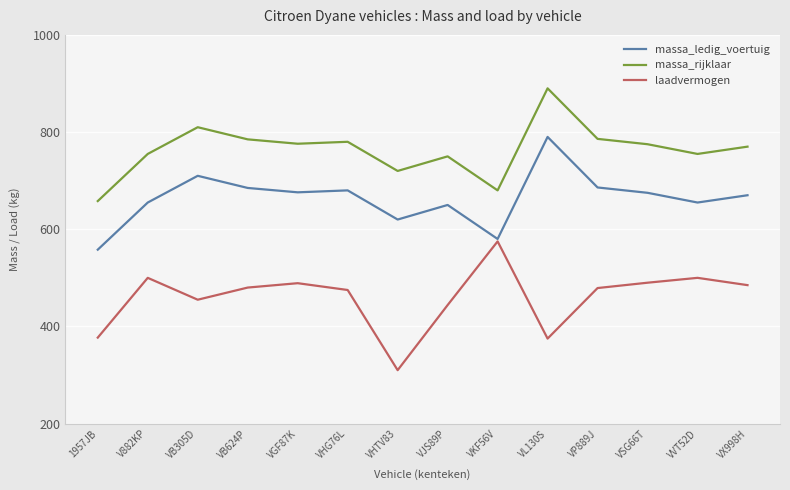

List the series in order of their overall mean, highest first.

massa_rijklaar, massa_ledig_voertuig, laadvermogen